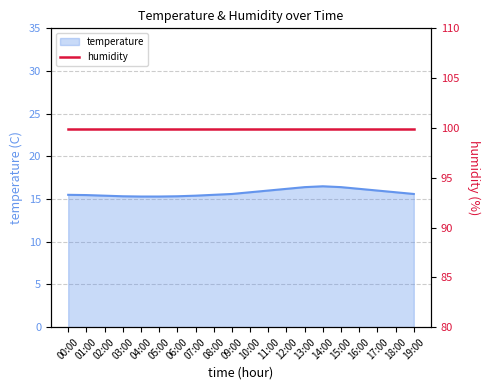

Is it true that the value at 08:00 is 5.5?

False